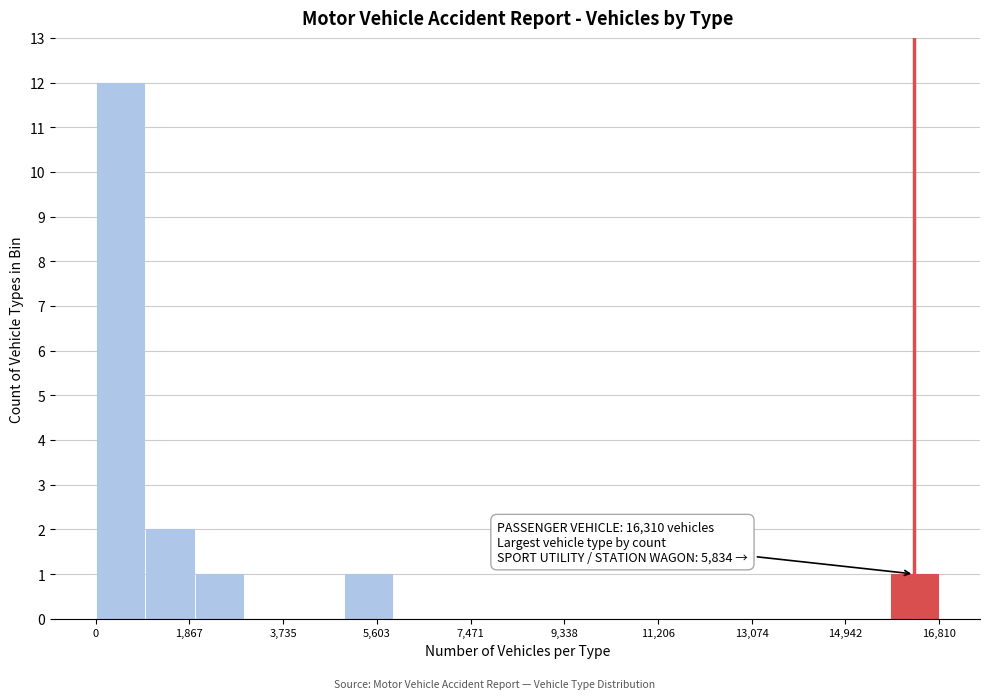

Which range on the x-axis has the tallest bar?

0 to 1000